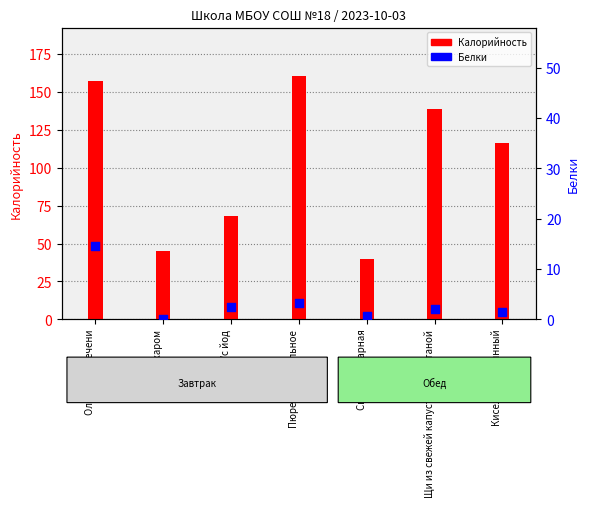

At how many categories does at least one series exceed 95?

4